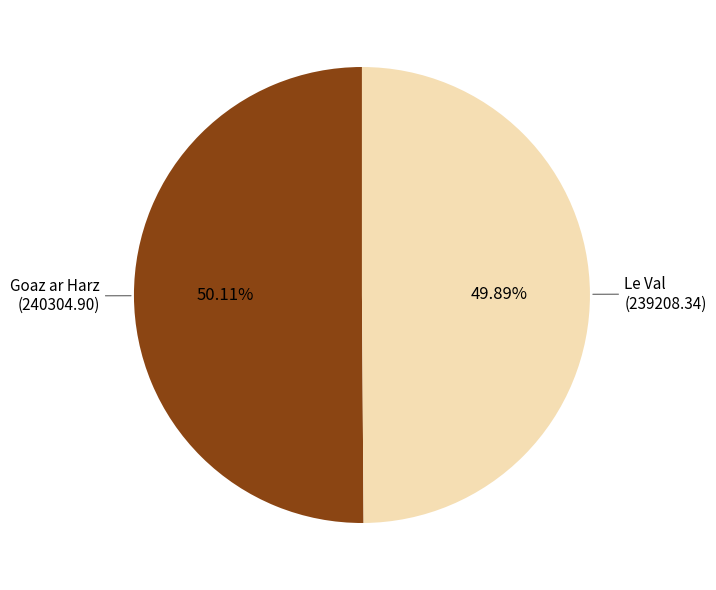

What is the ratio of the value at Le Val to the value at Goaz ar Harz?

1.0